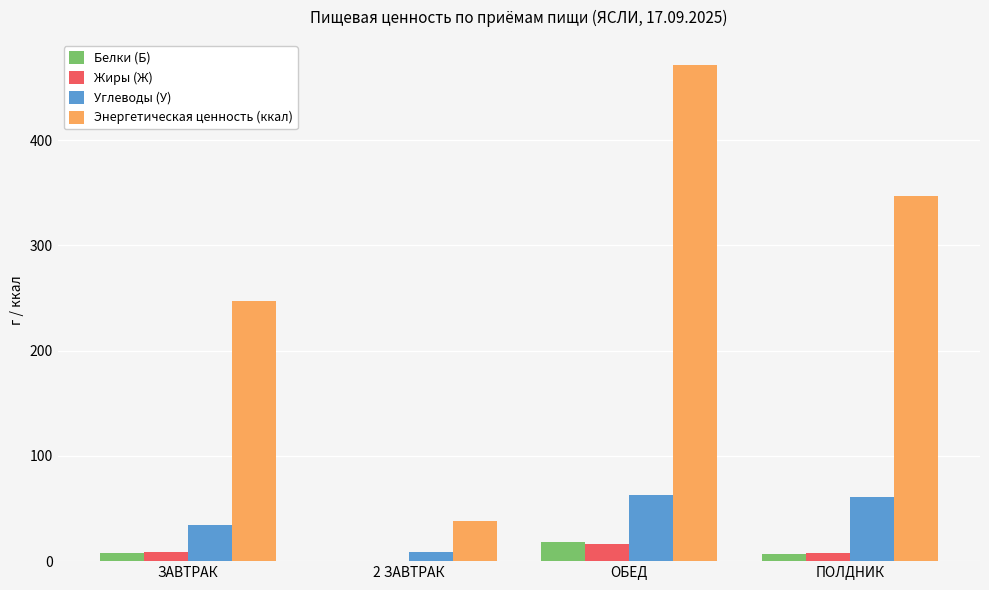

What is the sum of all Углеводы (У) values?

167.5